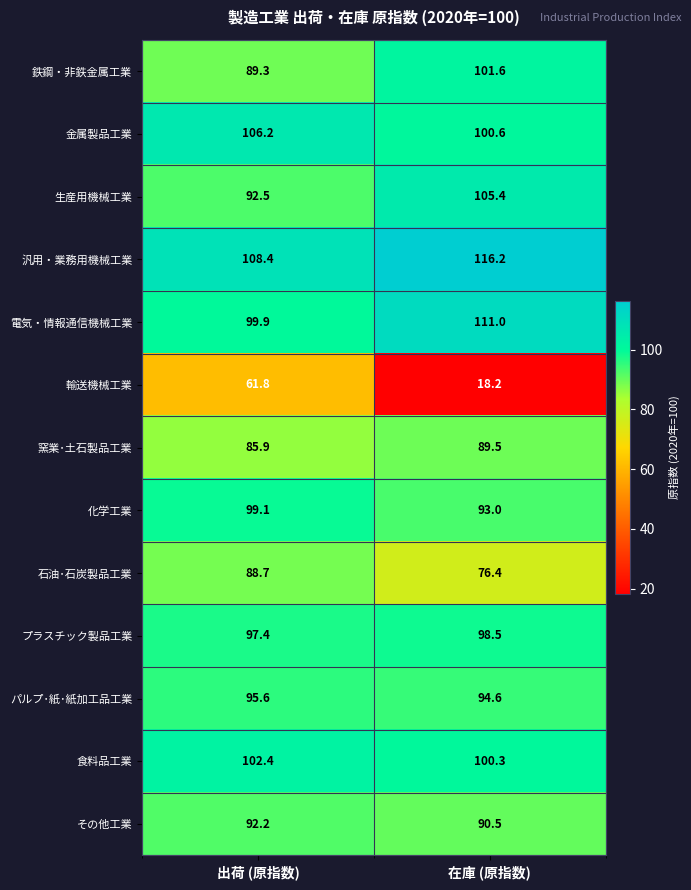

Reading left to right, extract all data points from this chart.

鉄鋼・非鉄金属工業: 89.3	101.6
金属製品工業: 106.2	100.6
生産用機械工業: 92.5	105.4
汎用・業務用機械工業: 108.4	116.2
電気・情報通信機械工業: 99.9	111.0
輸送機械工業: 61.8	18.2
窯業･土石製品工業: 85.9	89.5
化学工業: 99.1	93.0
石油･石炭製品工業: 88.7	76.4
プラスチック製品工業: 97.4	98.5
パルプ･紙･紙加工品工業: 95.6	94.6
食料品工業: 102.4	100.3
その他工業: 92.2	90.5